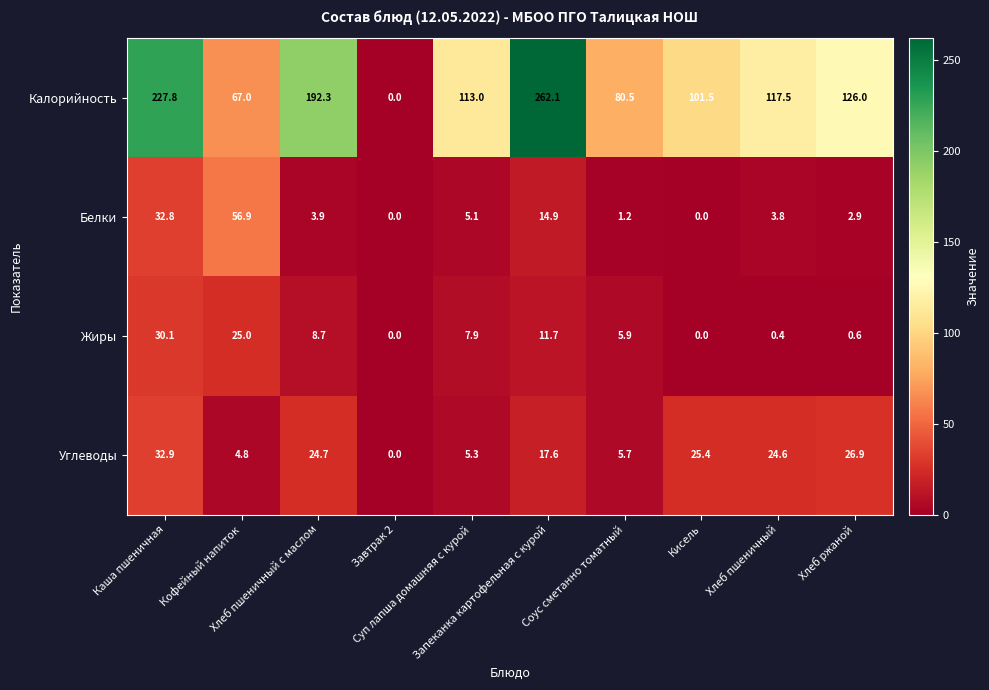

What is the spread (max minus min) of values at Кофейный напиток?

62.2